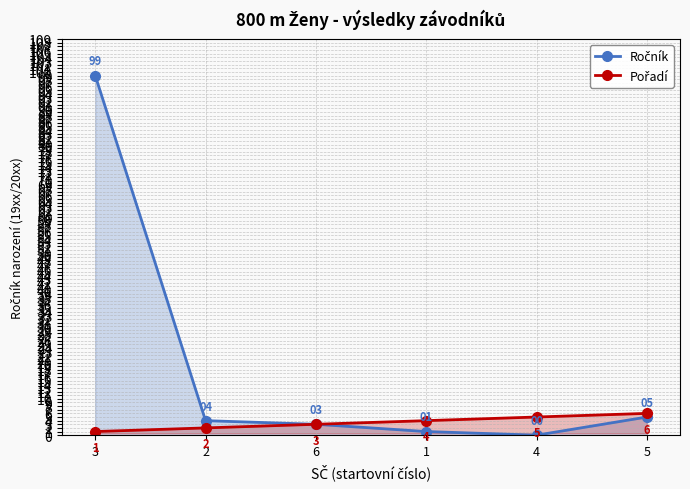

What is the approximate value of Pořadí at 4?

5